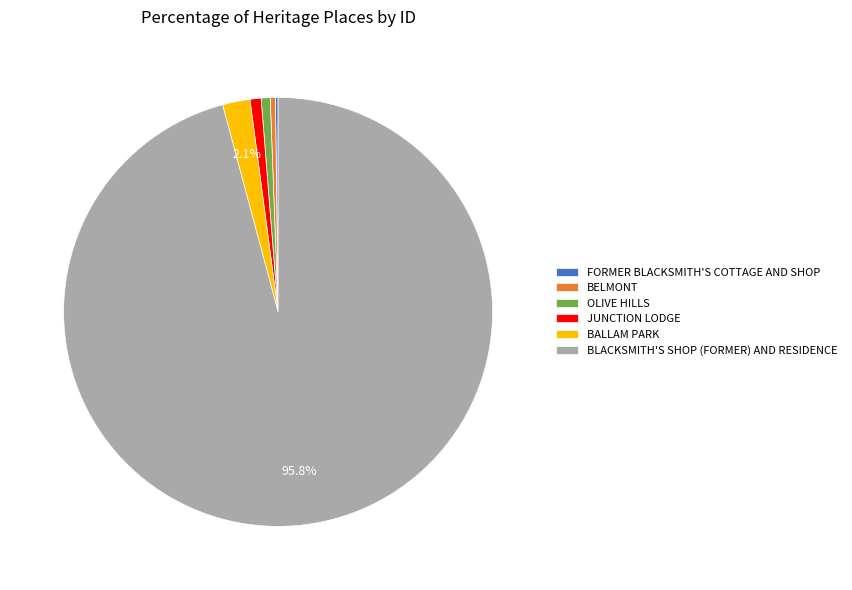

Does OLIVE HILLS represent more than half of the total?

No